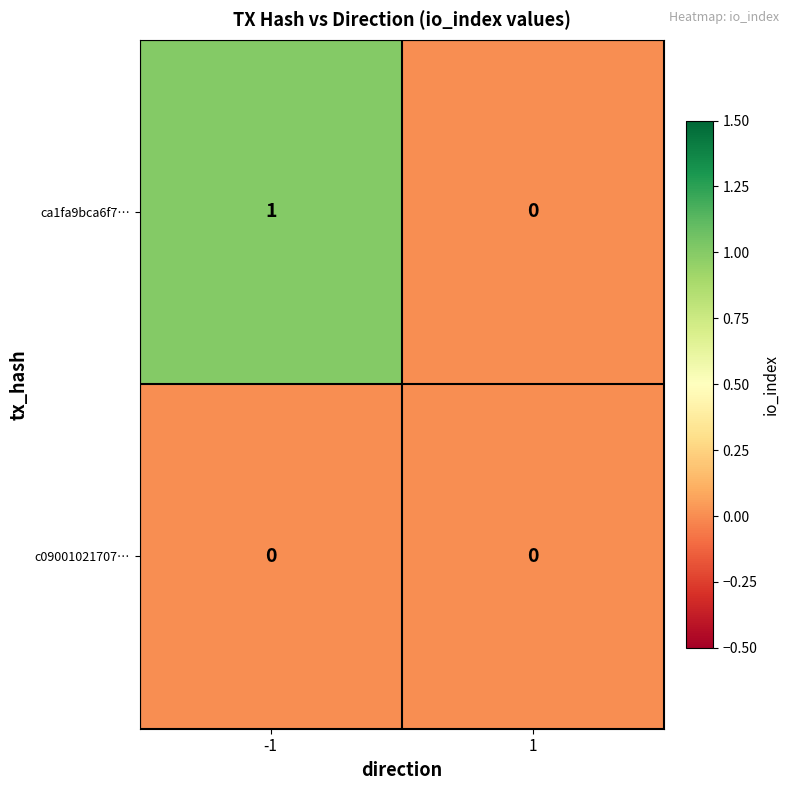

Count the number of data series in this chart.

2